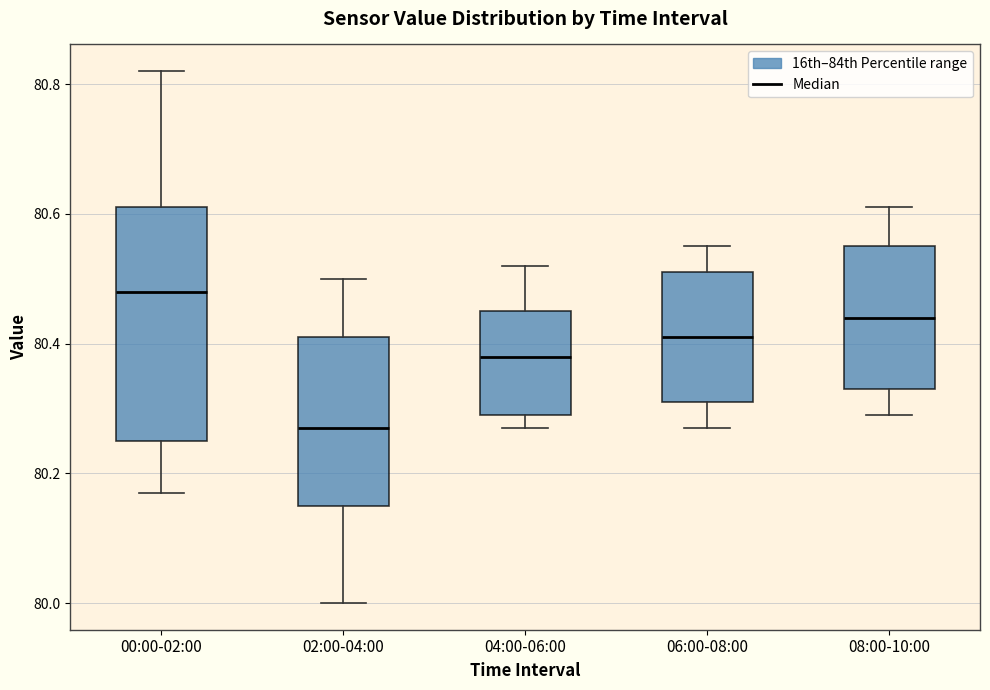

Reading left to right, read every box against the y-axis: the position of its median line, the range the box covers, and the ends of its whiskers. The values are not printed on the chart, so give them approximately, as read against the axis.

00:00-02:00: median 80.48, box 80.26 to 80.62, whiskers 80.18 to 80.82
02:00-04:00: median 80.28, box 80.16 to 80.42, whiskers 80.00 to 80.50
04:00-06:00: median 80.38, box 80.30 to 80.46, whiskers 80.28 to 80.52
06:00-08:00: median 80.42, box 80.32 to 80.52, whiskers 80.28 to 80.56
08:00-10:00: median 80.44, box 80.34 to 80.56, whiskers 80.30 to 80.62